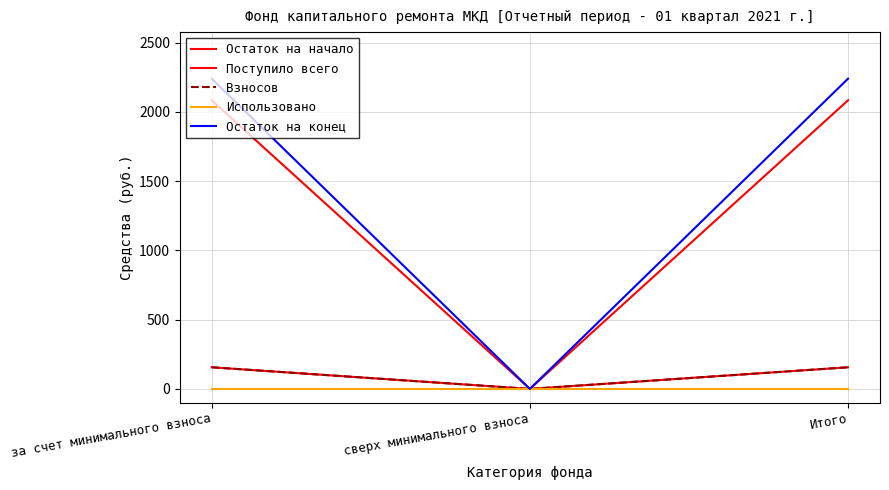

Is this an area chart (filled region under the line)?

No